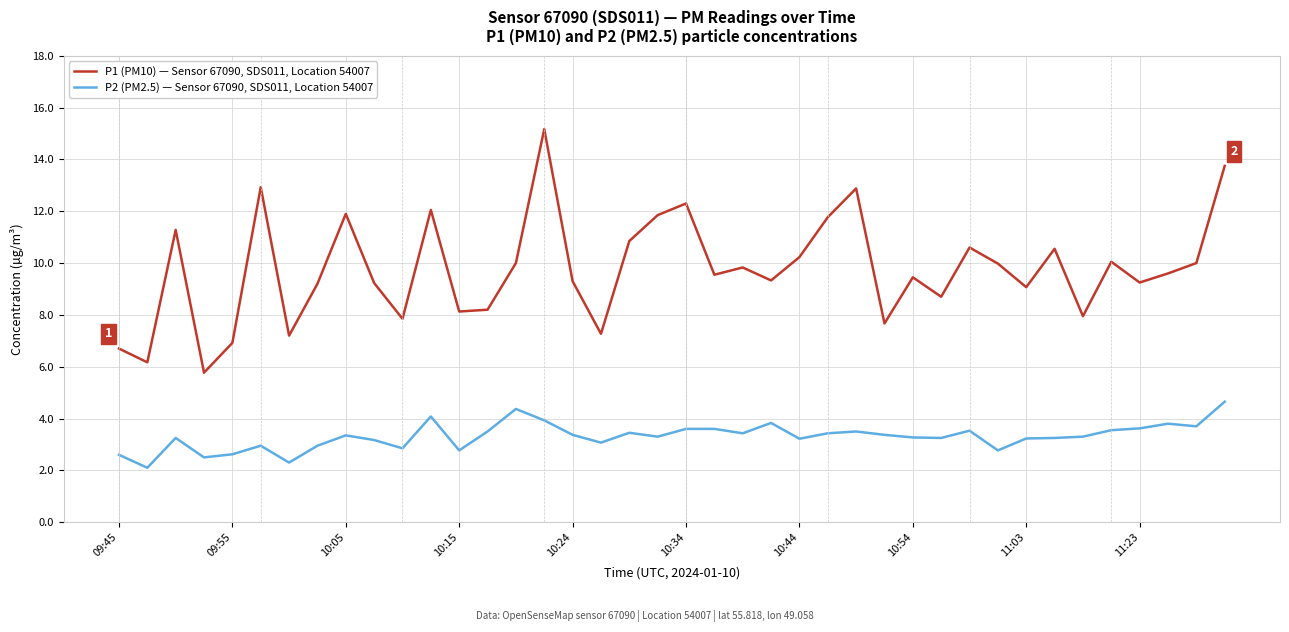

What is the maximum value for P2 (PM2.5) — Sensor 67090, SDS011, Location 54007?

4.7